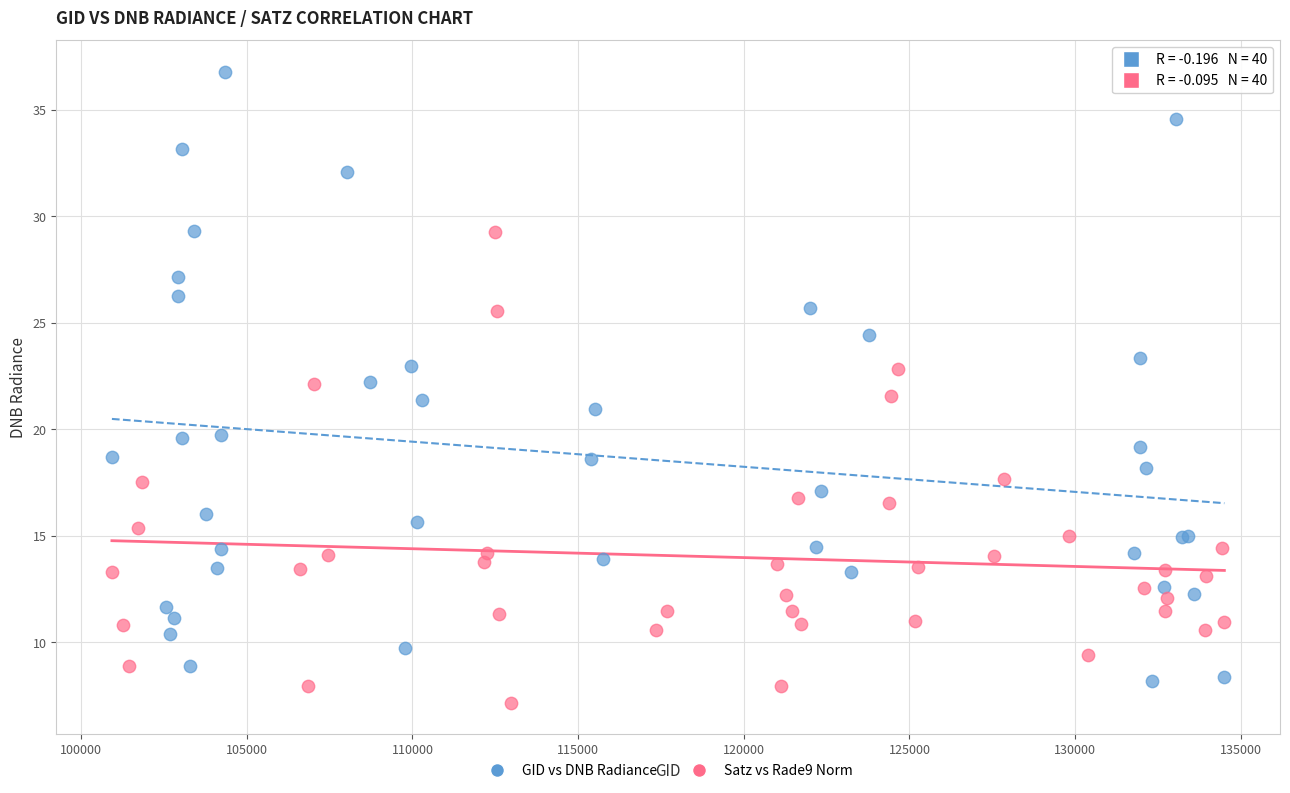

Which series has the widest spread of Y values?

GID vs DNB Radiance